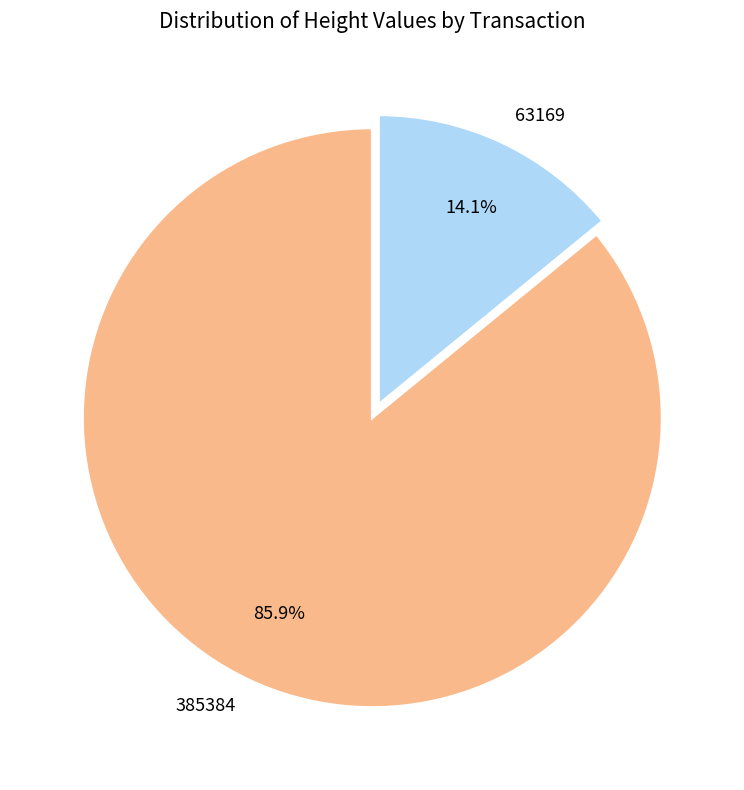

To the nearest percent, what percentage of the pie is 63169?

14%